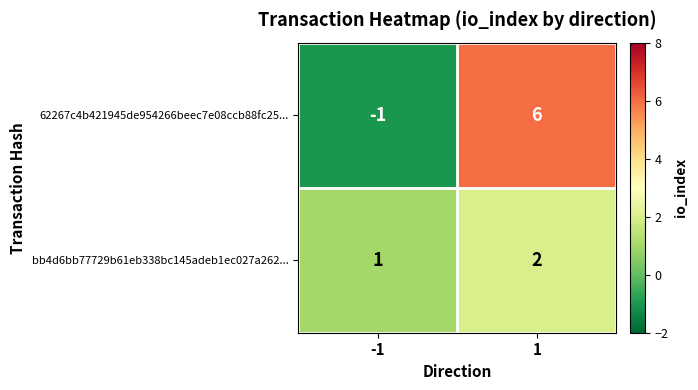

Rank the categories by bb4d6bb77729b61eb338bc145adeb1ec027a262... value from highest to lowest.

1, -1